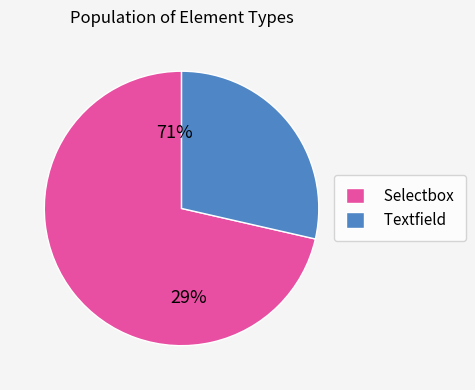

Which has a higher value, textfield or selectbox?

selectbox